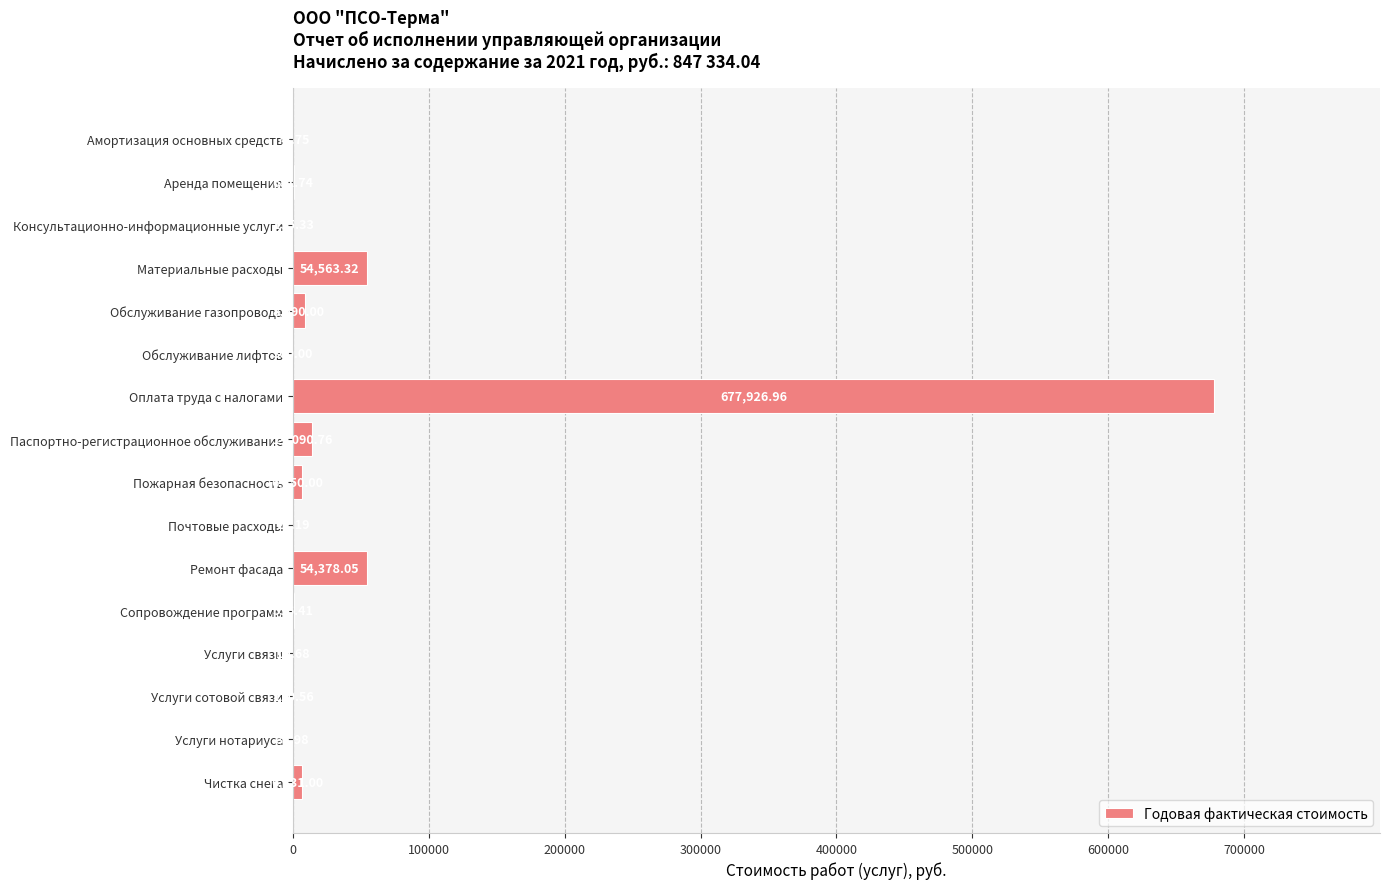

Where is the data nearest to the value 338973?

Материальные расходы